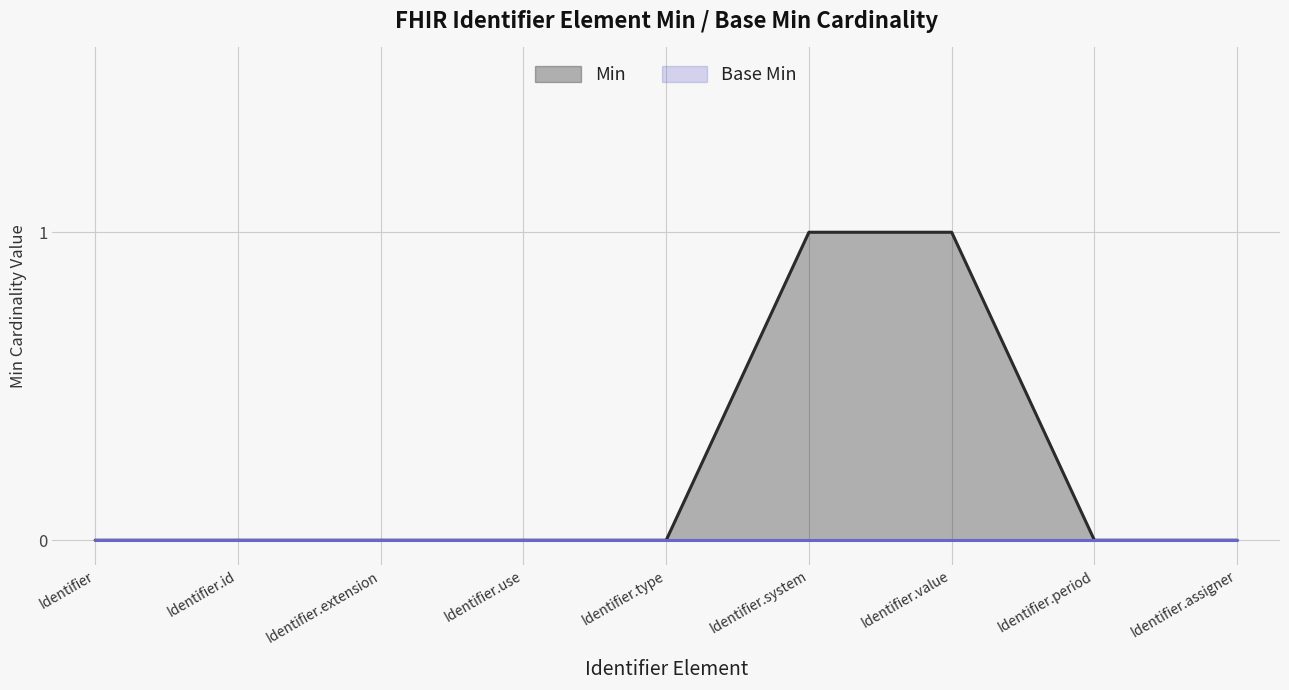

How many values are between 0 and 1?

9